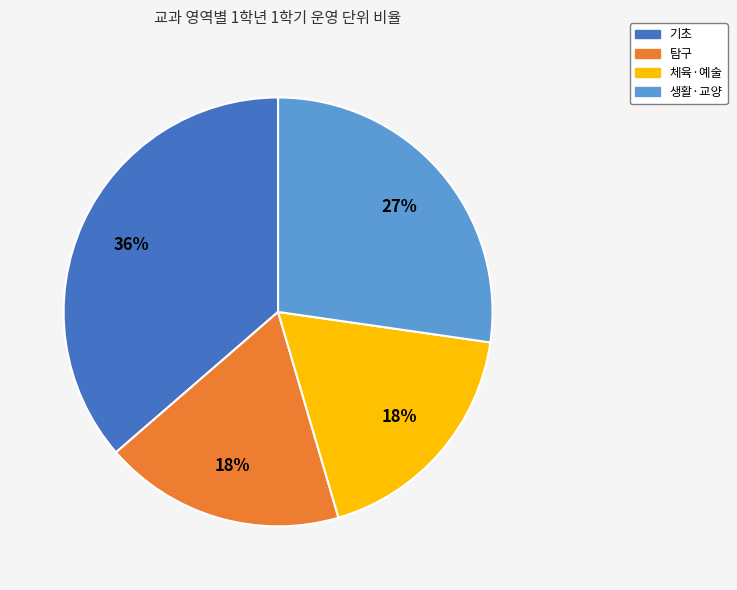

True or false: 탐구 accounts for 5% of the total.

False